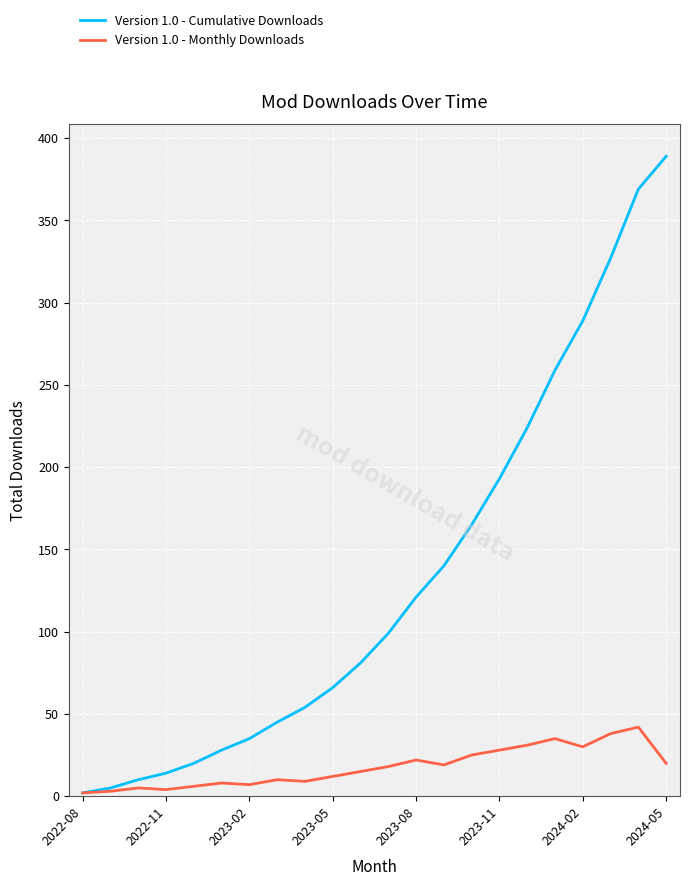

Which series has the largest range (max minus min)?

Version 1.0 - Cumulative Downloads